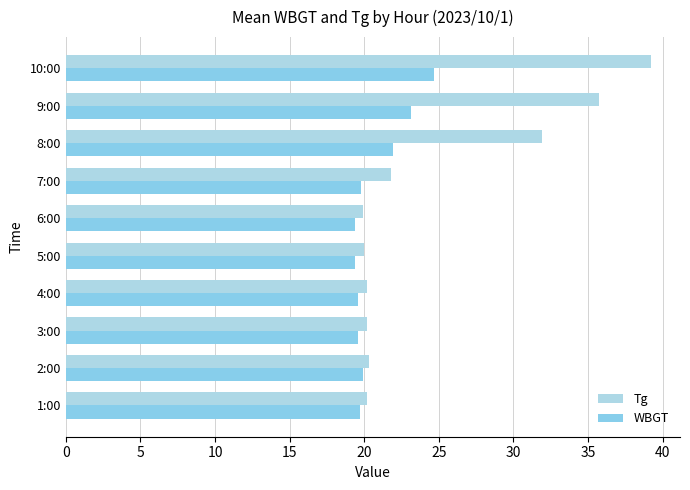

Count the number of categories in the chart.

10